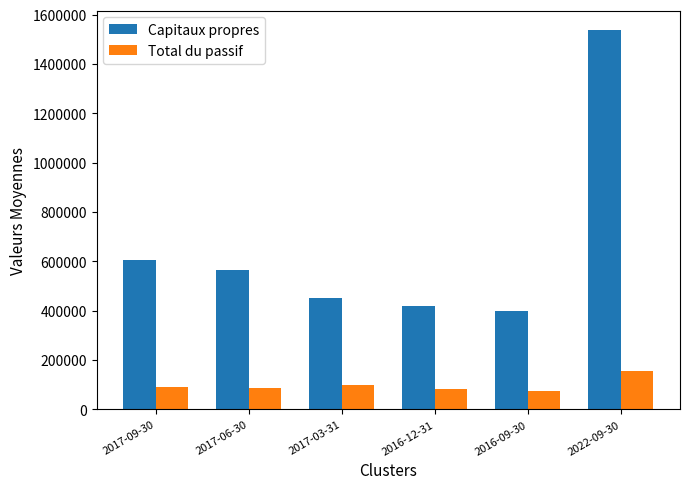

Which series changed the most between 2017-06-30 and 2016-12-31?

Capitaux propres